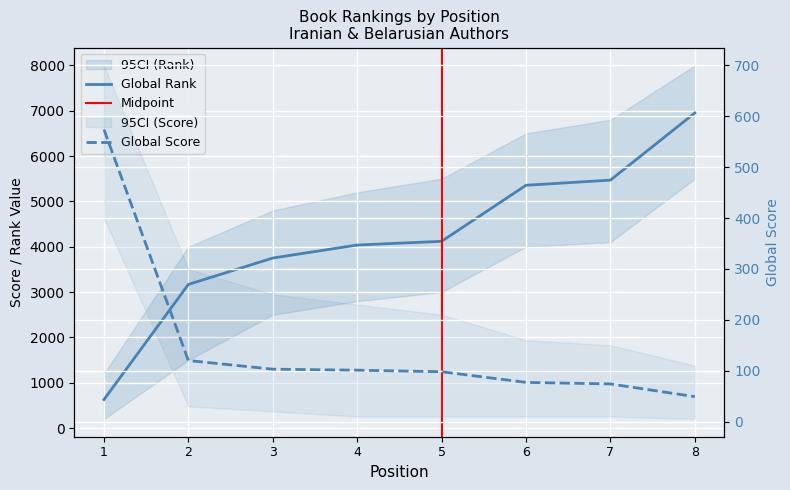

What is the difference between the maximum and minimum values in the Global Rank series?

6322